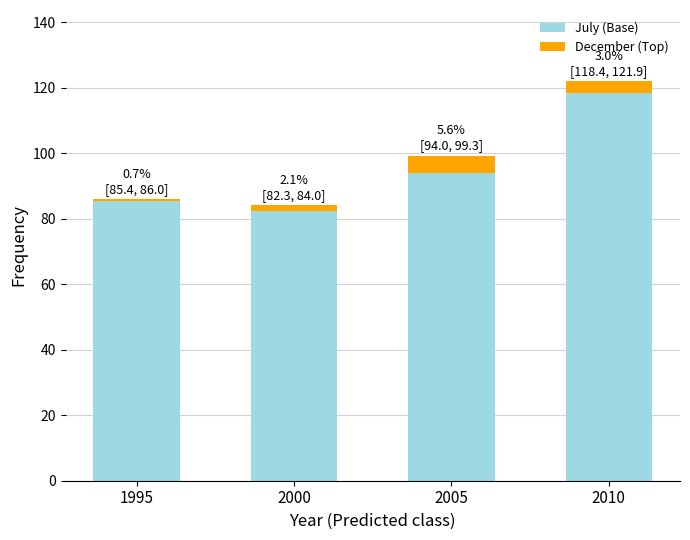

Which label corresponds to the largest value in the chart?

2010